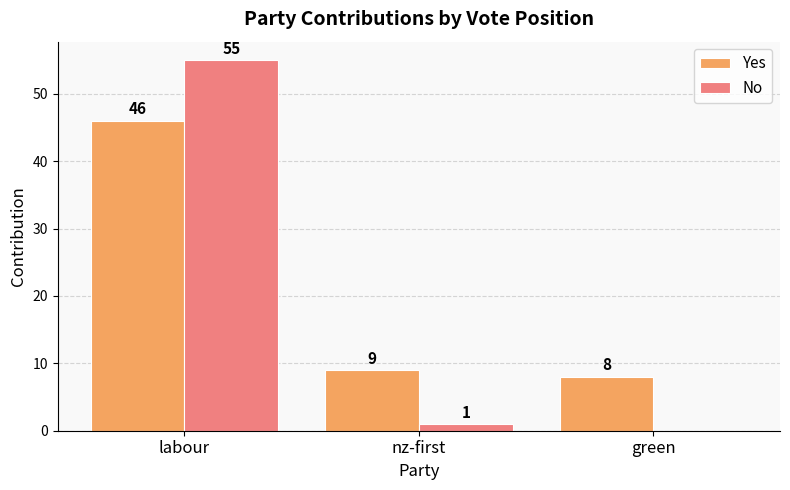

At which category is the sum across all series the highest?

labour